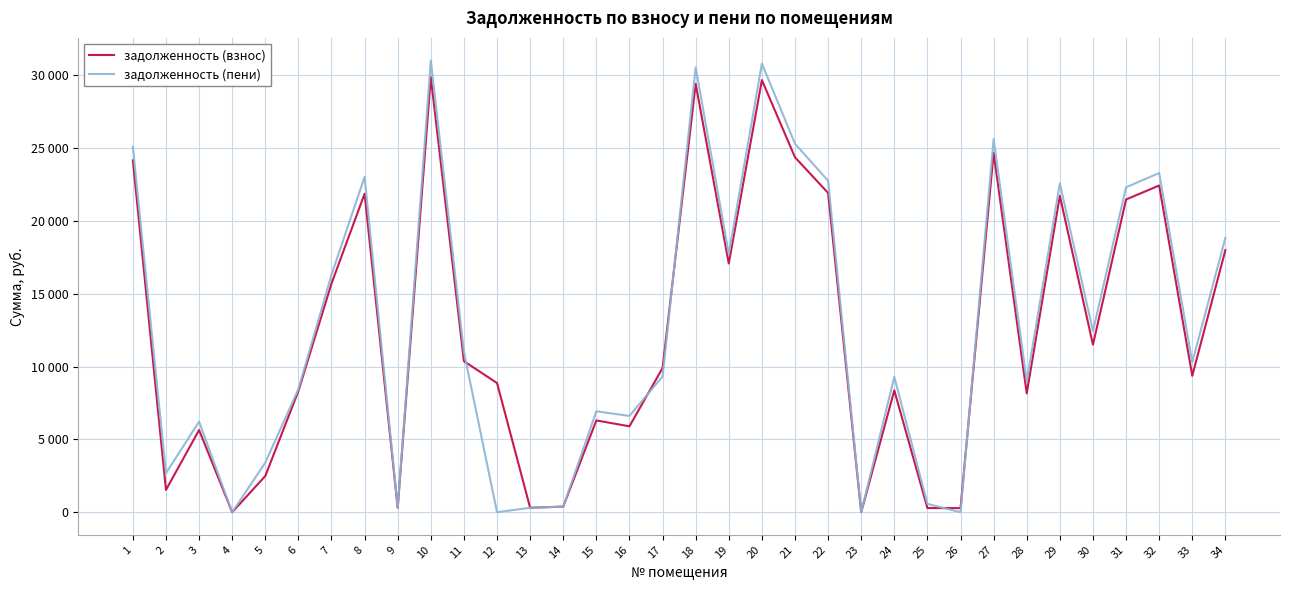

How many interior local valleys does the задолженность (пени) series have?

11